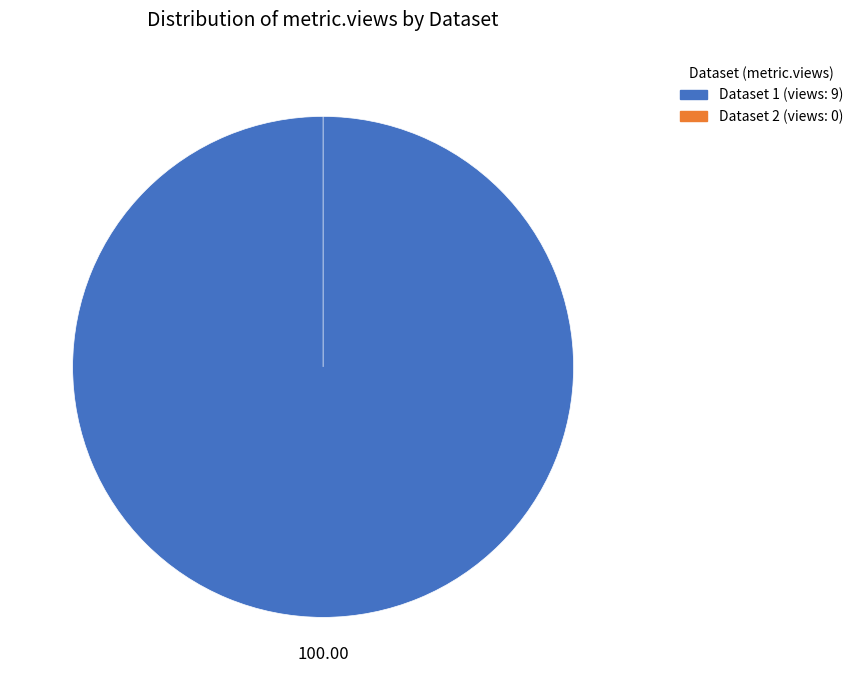

To the nearest percent, what is the difference between the 60d201620781901de9633249 and 649b7f0f078190f8a5e7718b slice percentages?

100%